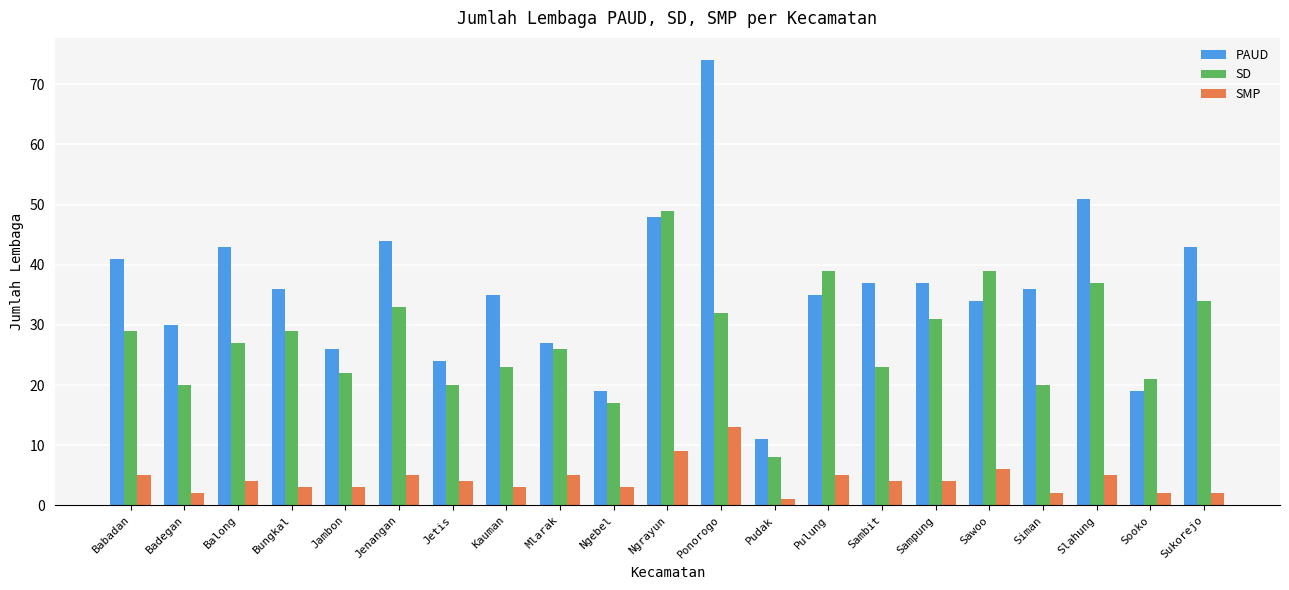

What are all the series names shown in the legend?

PAUD, SD, SMP